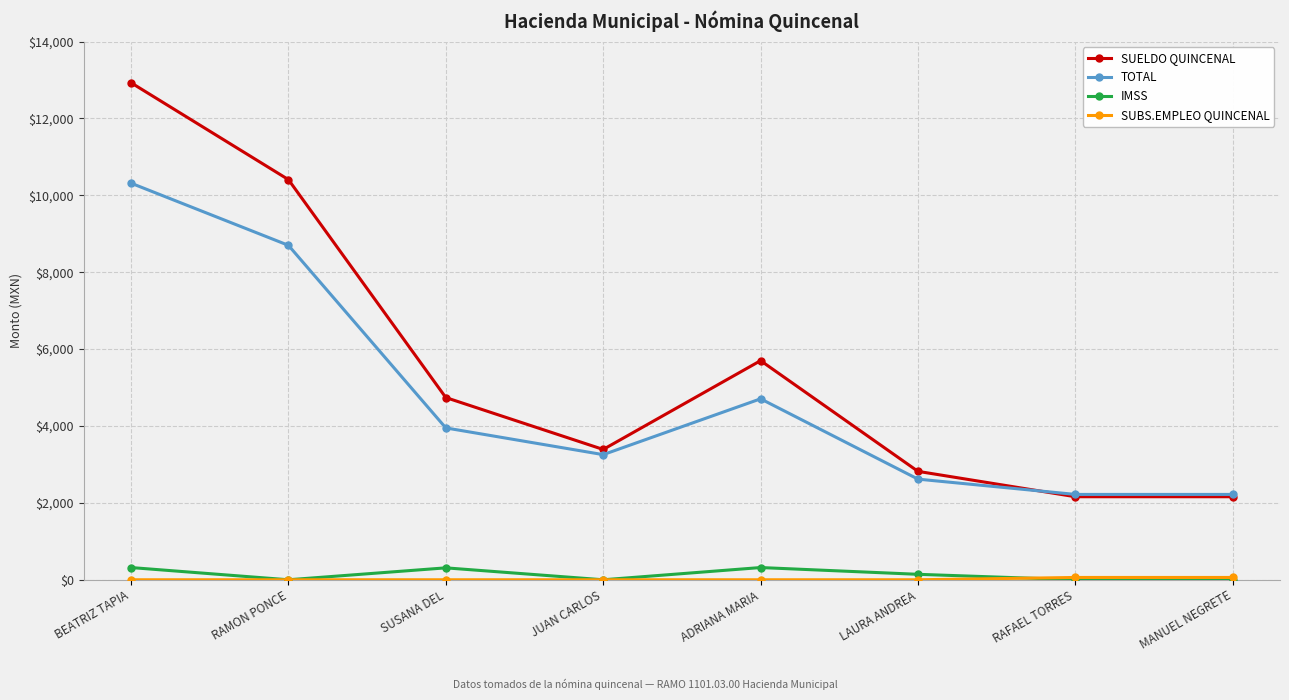

What is the difference between the second highest and second lowest values in the IMSS series?

318